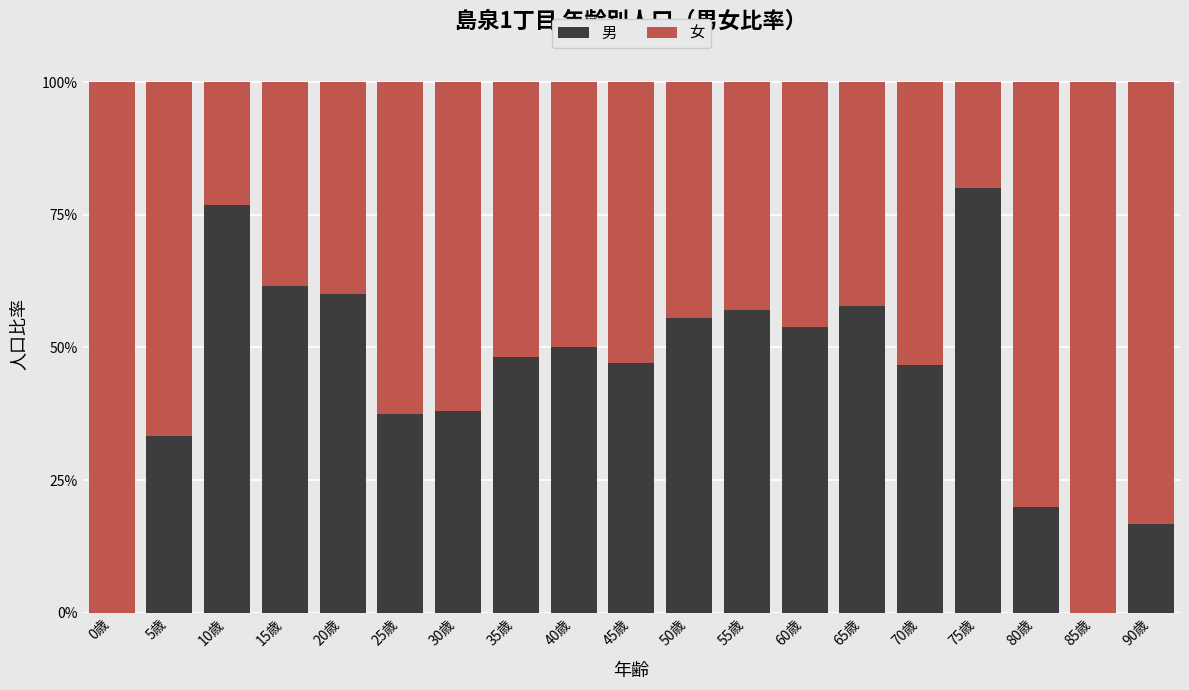

How many series are shown in this chart?

2